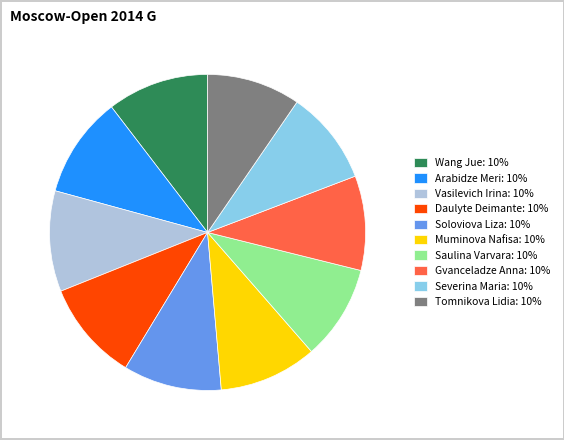

Count the number of slices in the pie.

10